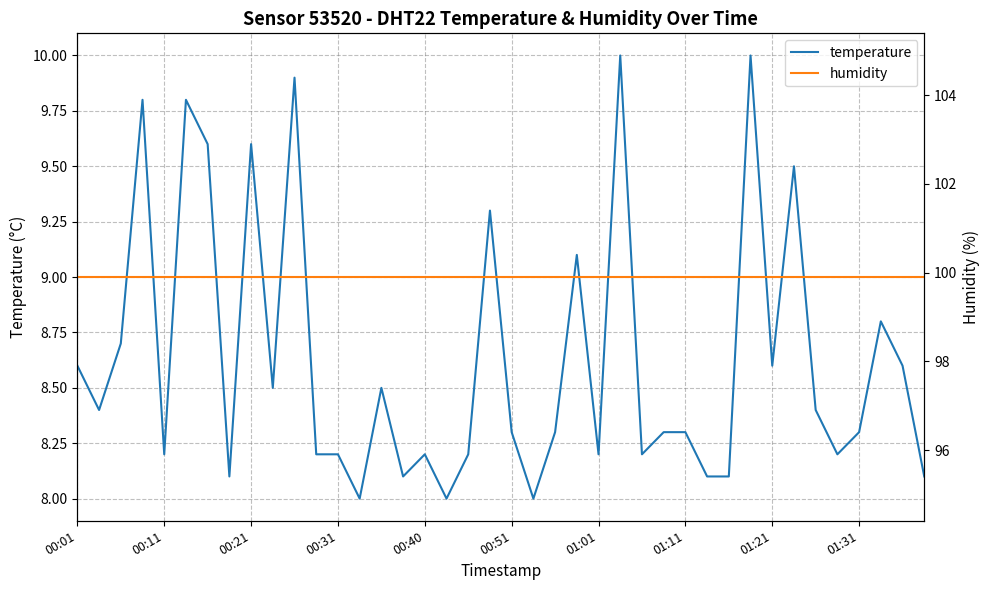

At which label is humidity closest to 99?

00:01